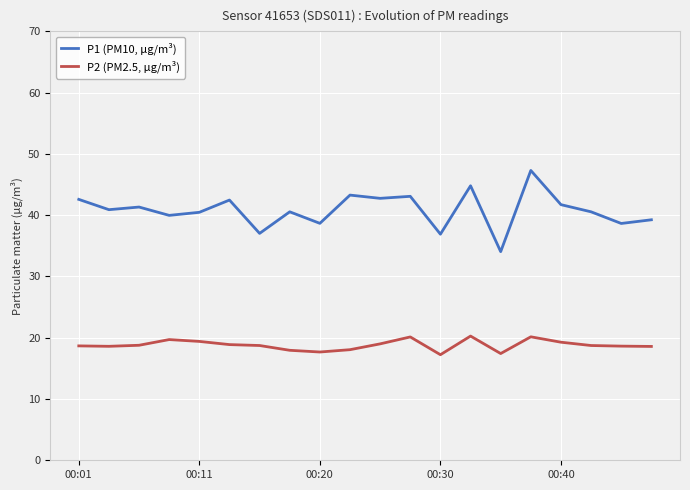

Which series has the largest total across all categories?

P1 (PM10, µg/m³)